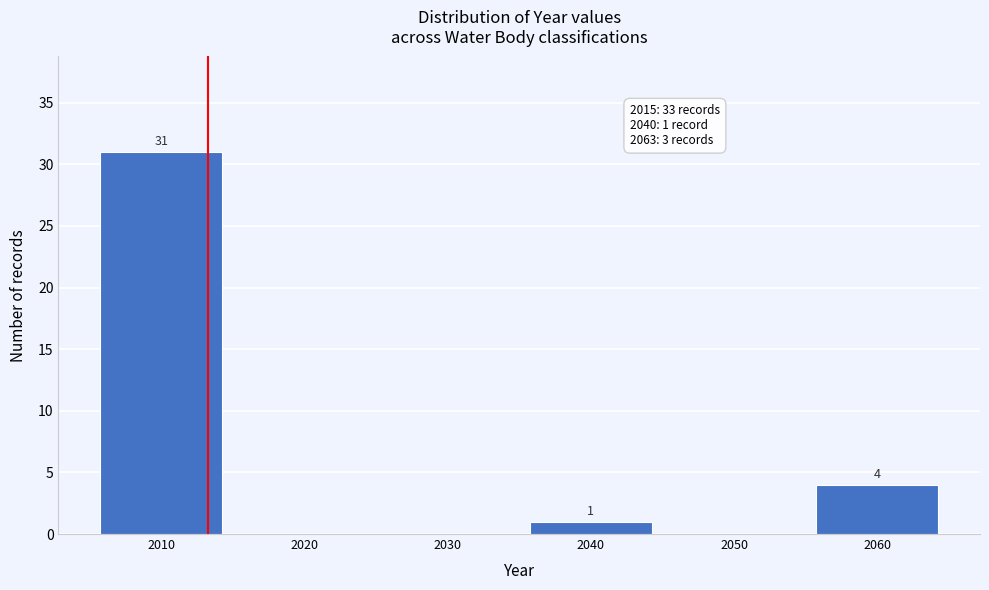

Reading left to right, what are all the values shown in this chart?

2010=31	2020=0	2030=0	2040=1	2050=0	2060=4